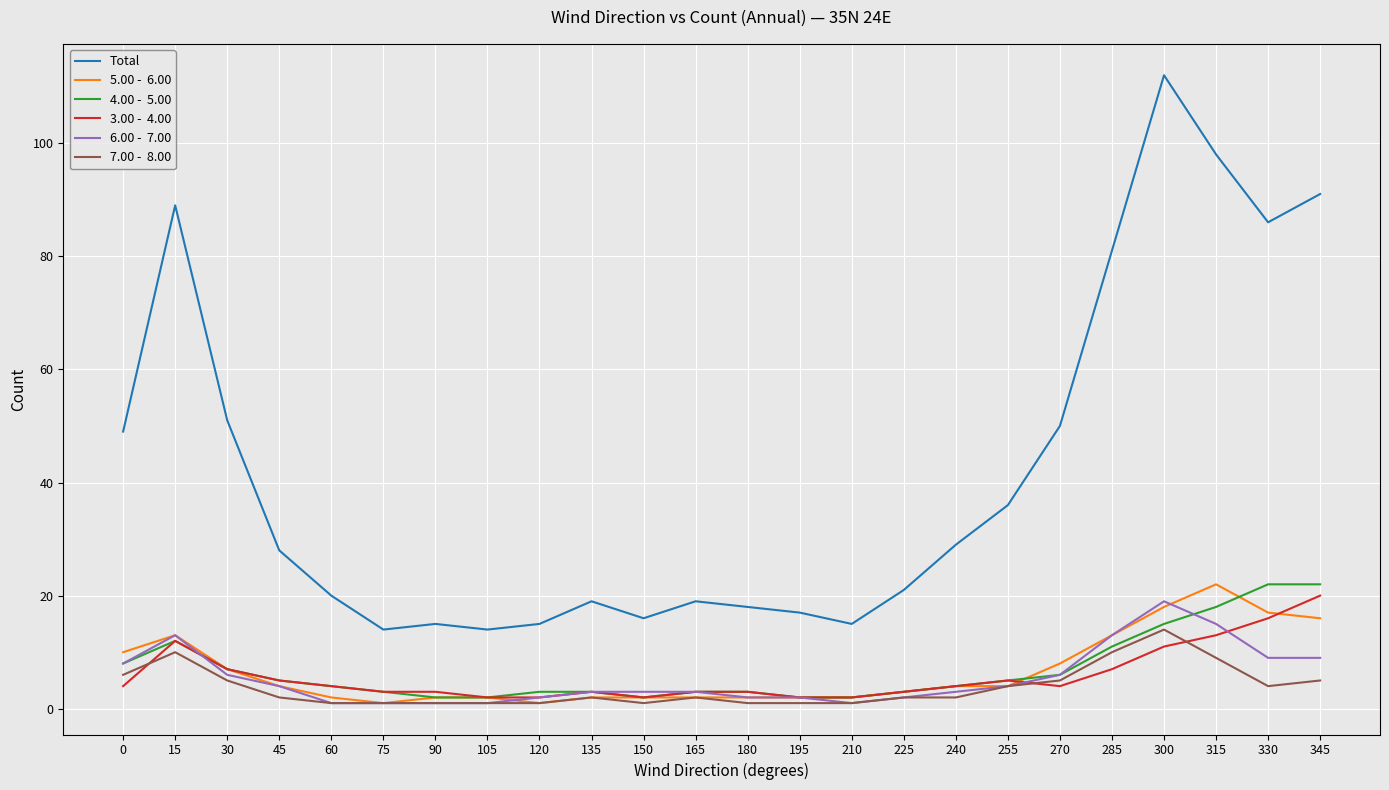

At which category is the sum across all series the highest?

300